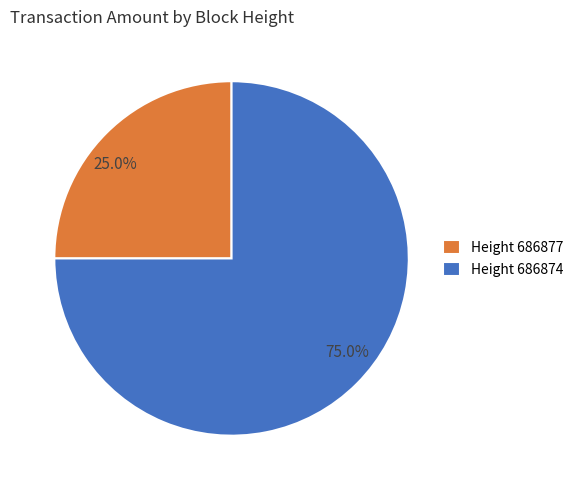

Do Height 686877 and Height 686874 together represent more than half of the pie?

Yes